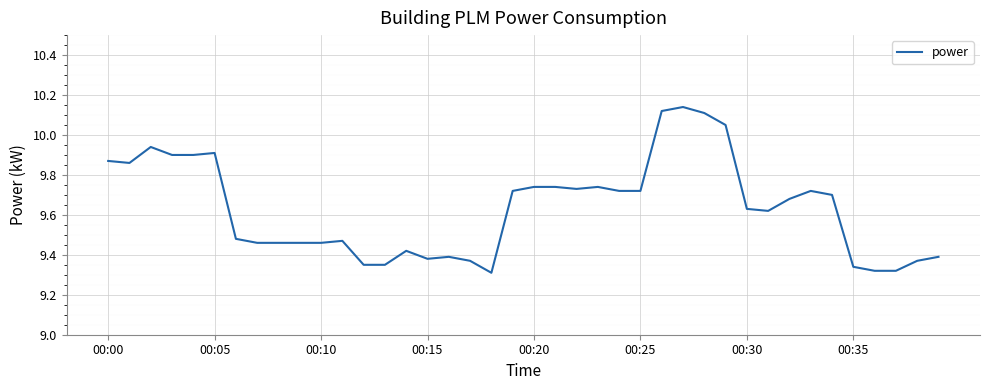

What is the difference between the maximum and minimum values?

0.8